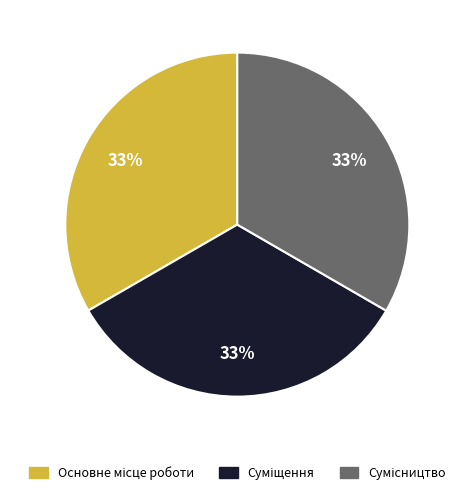

Is there any slice that represents more than half of the pie?

No